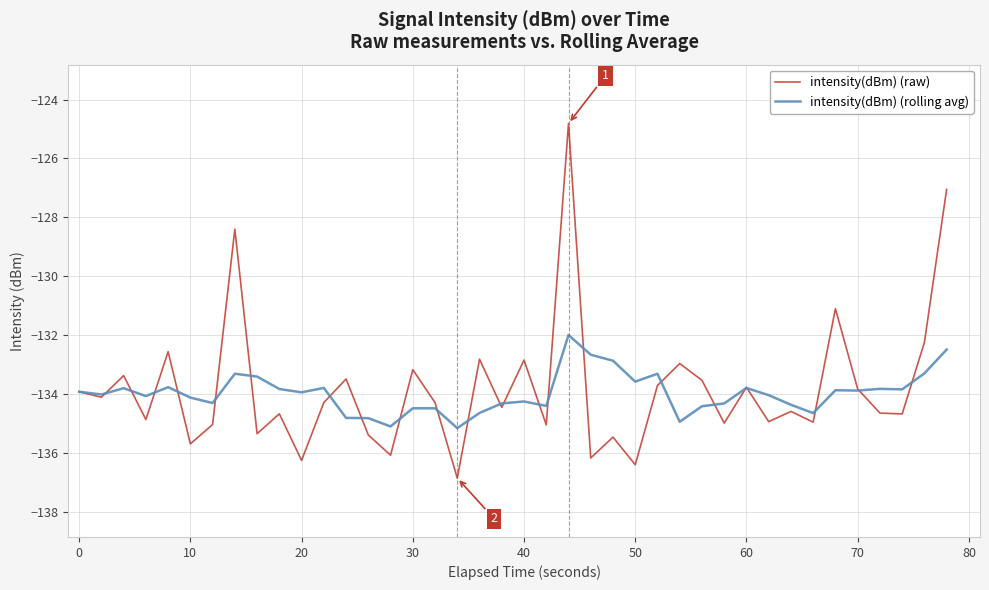

Which series ends up on top after the final intersection of intensity(dBm) (raw) and intensity(dBm) (rolling avg)?

intensity(dBm) (raw)